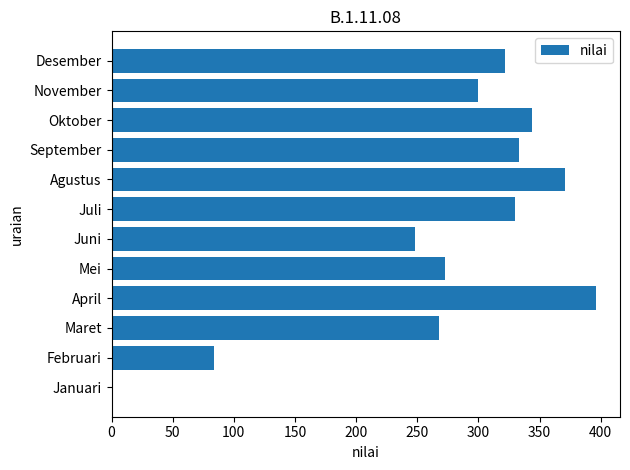

At which label is the value closest to 198?

Juni